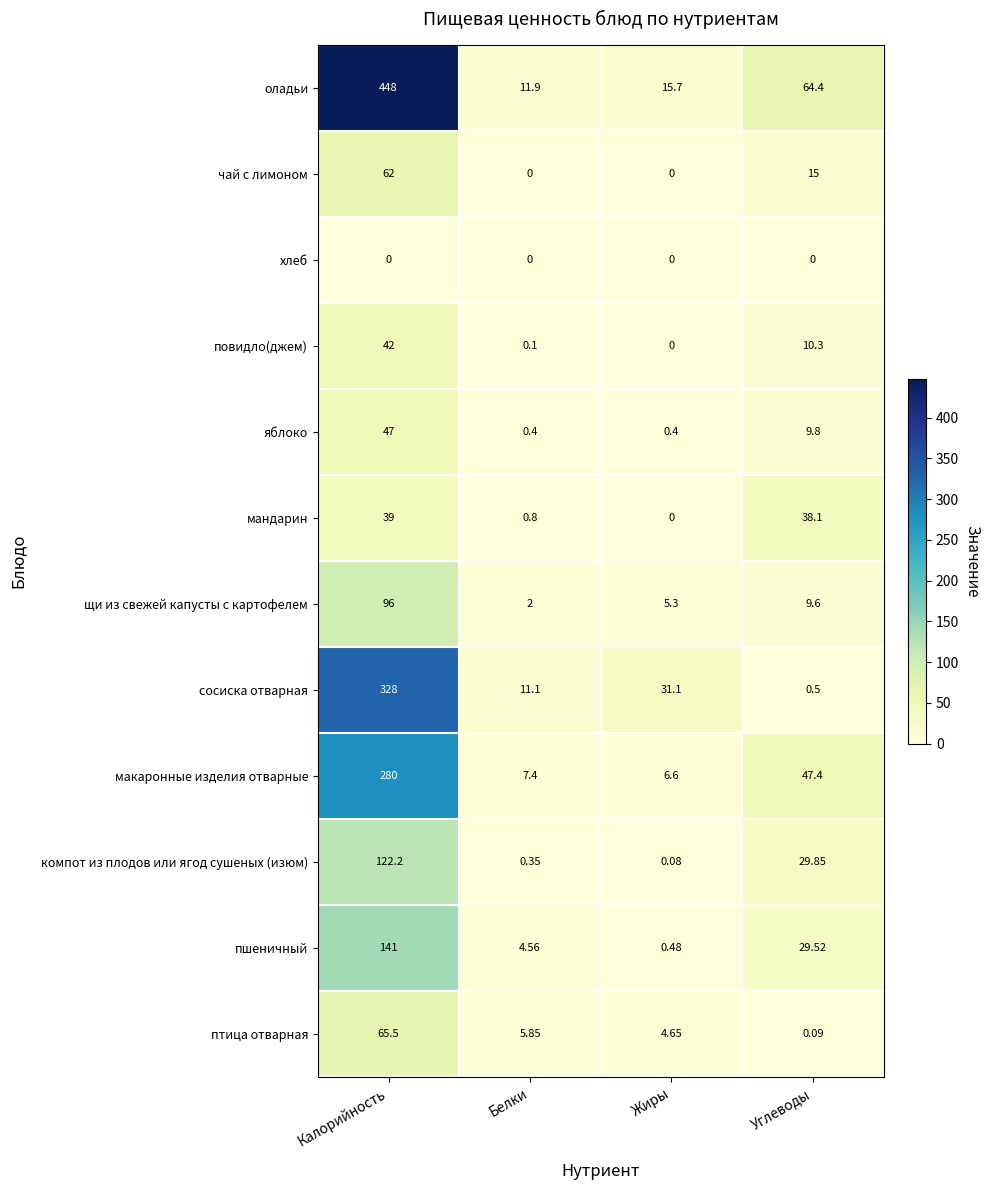

At which label does чай с лимоном first exceed 15?

Калорийность